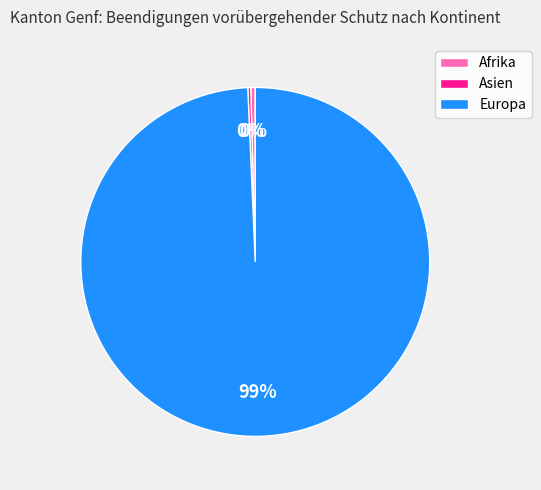

To the nearest percent, what is the average slice percentage?

33%